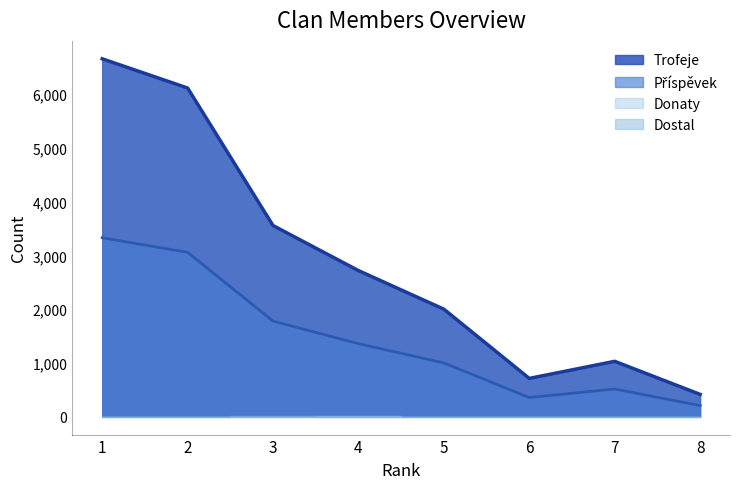

True or false: Příspěvek has more than 1 interior local peaks.

False